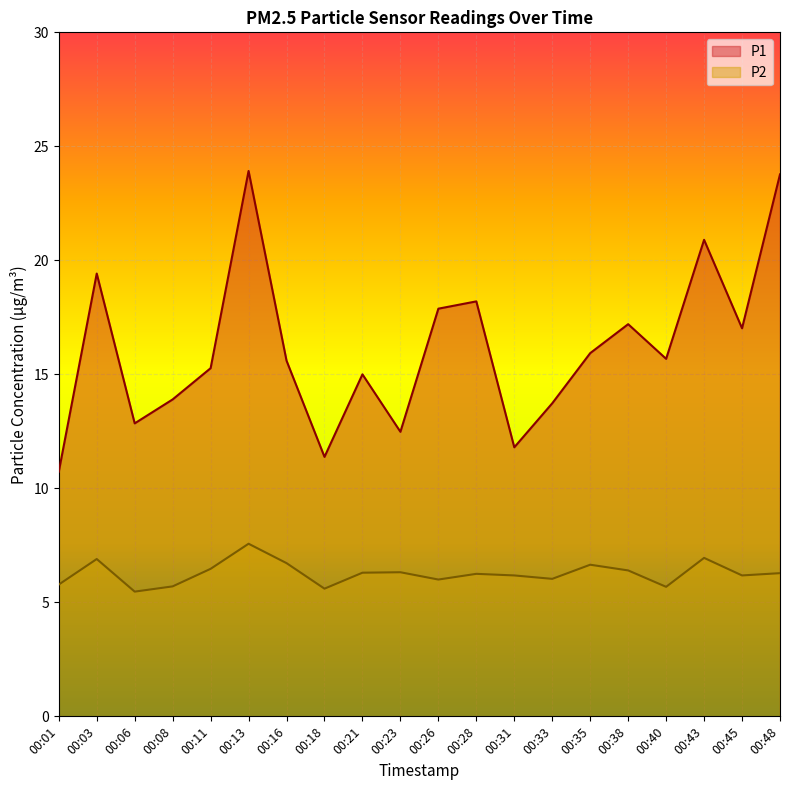

Reading left to right, what are all the values shown in this chart?

P1: 10.7	19.4	12.8	13.9	15.3	23.9	15.6	11.4	15.0	12.5	17.9	18.2	11.8	13.7	15.9	17.2	15.7	20.9	17.0	23.8
P2: 5.8	6.9	5.5	5.7	6.5	7.6	6.7	5.6	6.3	6.3	6.0	6.2	6.2	6.0	6.7	6.4	5.7	7.0	6.2	6.3